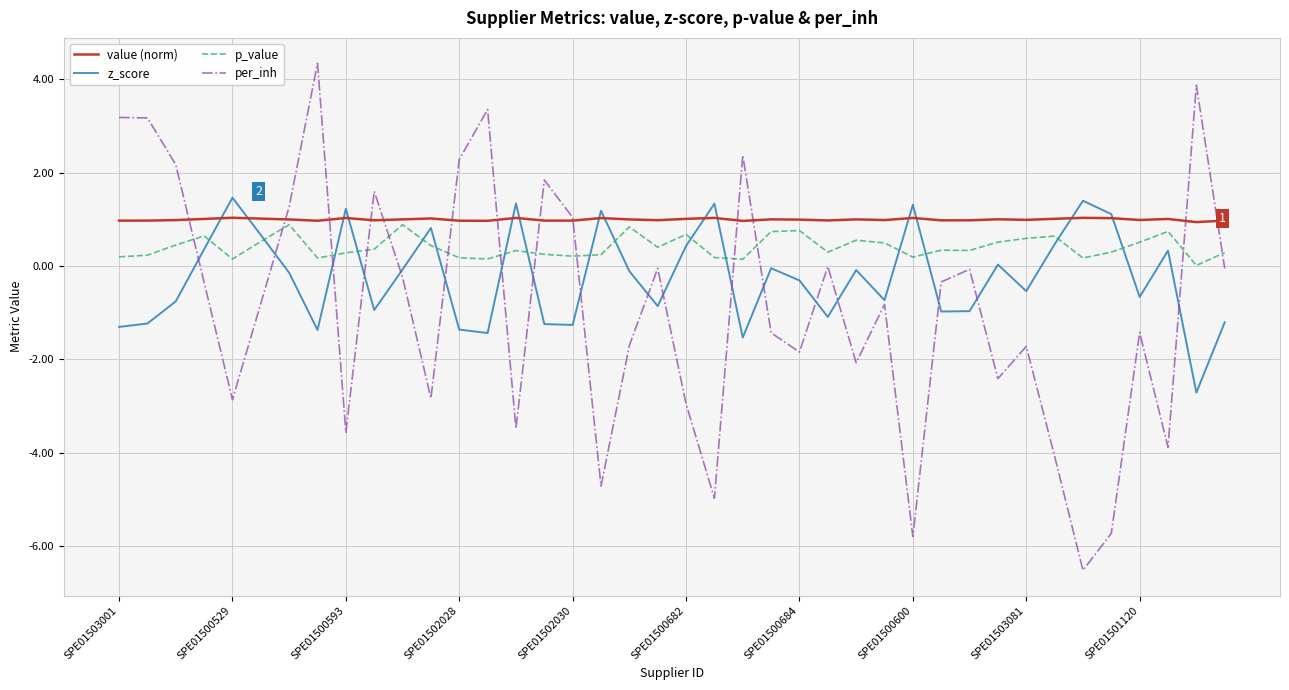

What is the greatest value displayed?

4.3